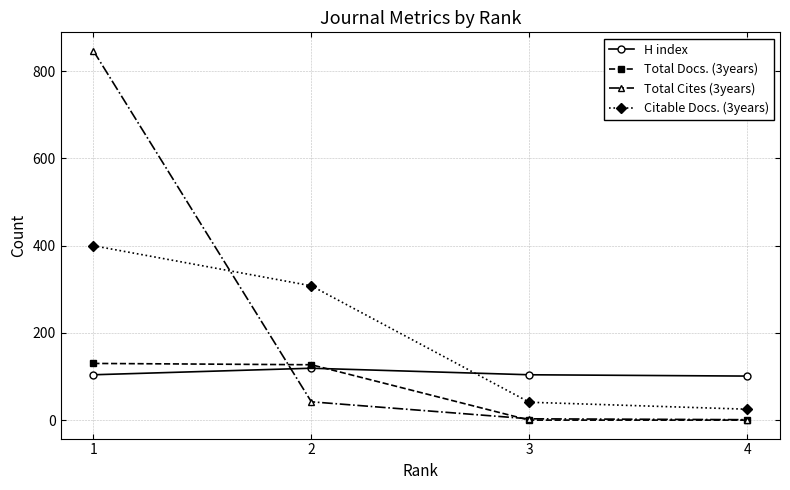

The Total Cites (3years) series shows 1 at 4. True or false?

True